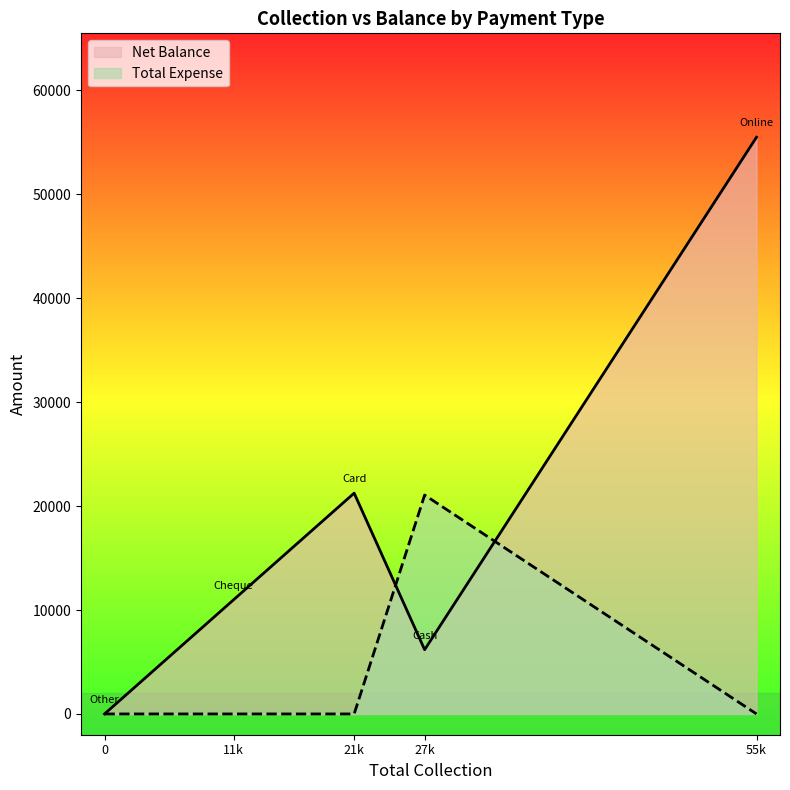

What is the label of the 2nd point from the left?

Cheque